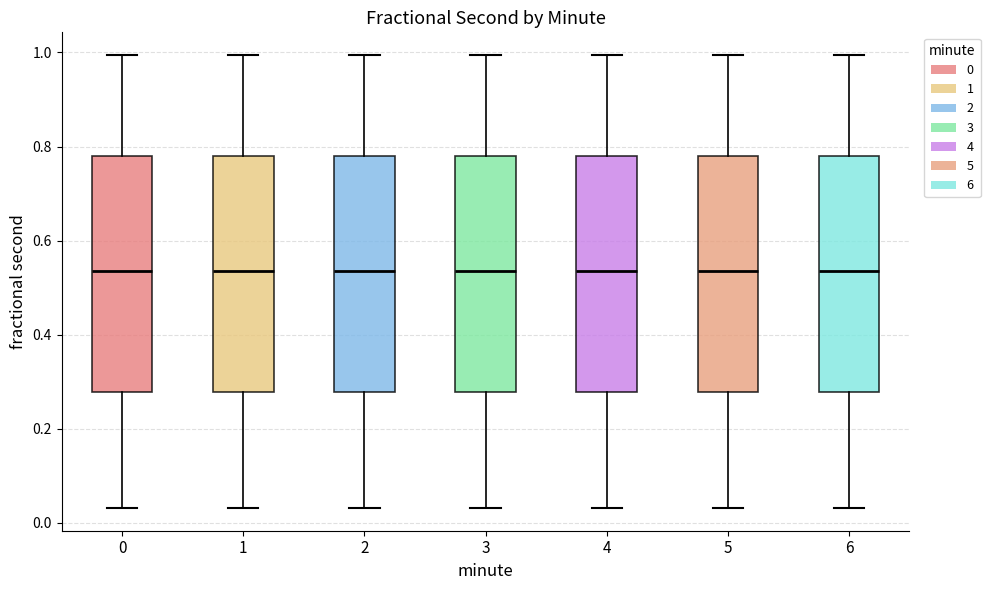

Where does the lower whisker of the box at x = 6 end on the y-axis? The values are not printed on the chart, so give them approximately, as read against the axis.

0.04